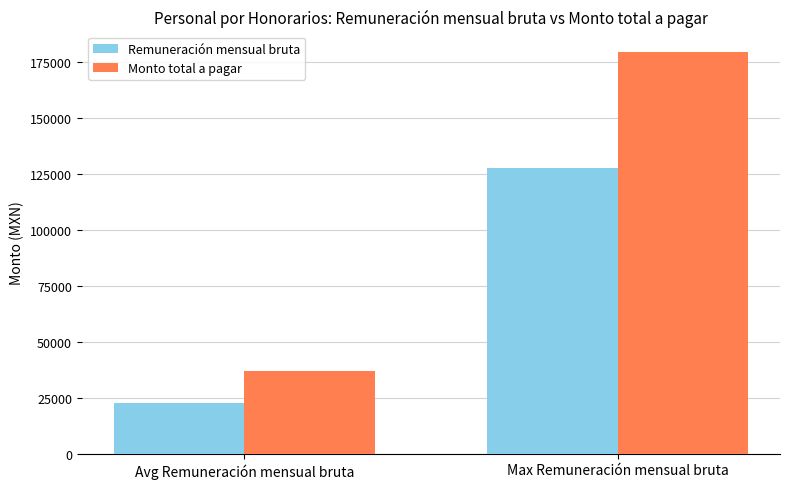

Which category has the lowest value in the Remuneración mensual bruta series?

Avg Remuneración mensual bruta